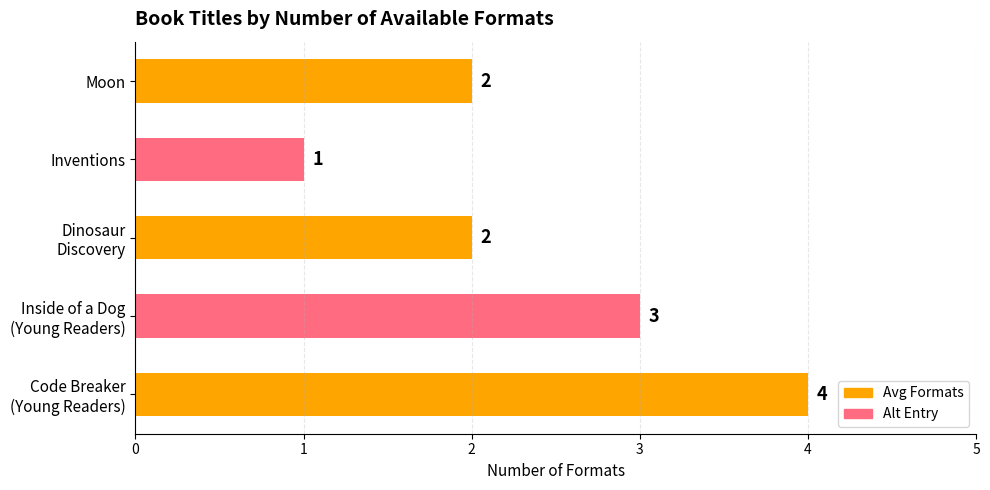

Which category has the lowest value across all series?

Inventions